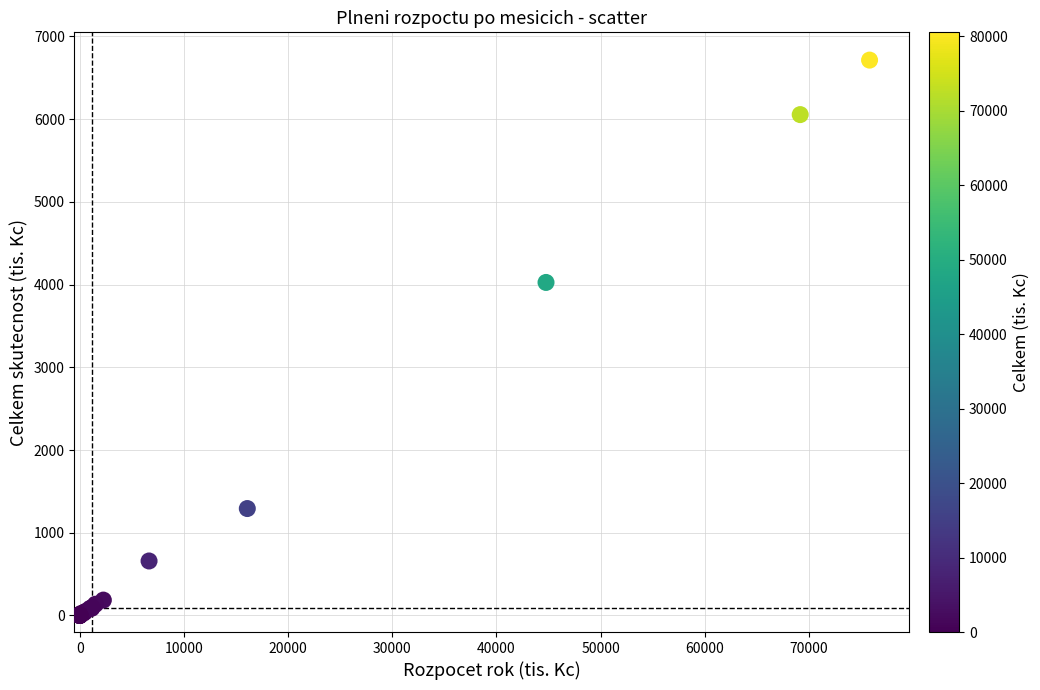

What Y value in the scatter plot is closest to 3356?

4025.6